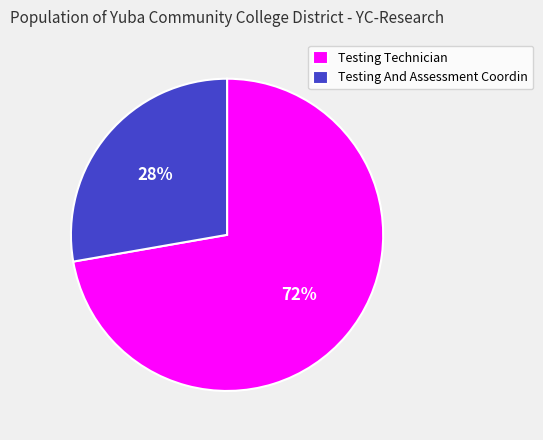

To the nearest percent, what percentage of the pie is Testing And Assessment Coordin?

28%